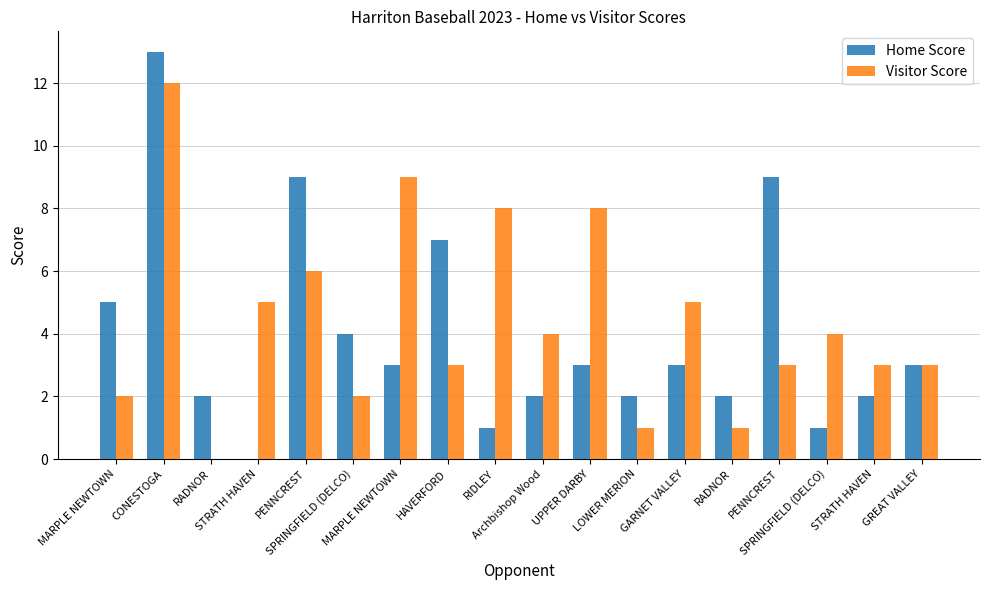

How many series are shown in this chart?

2